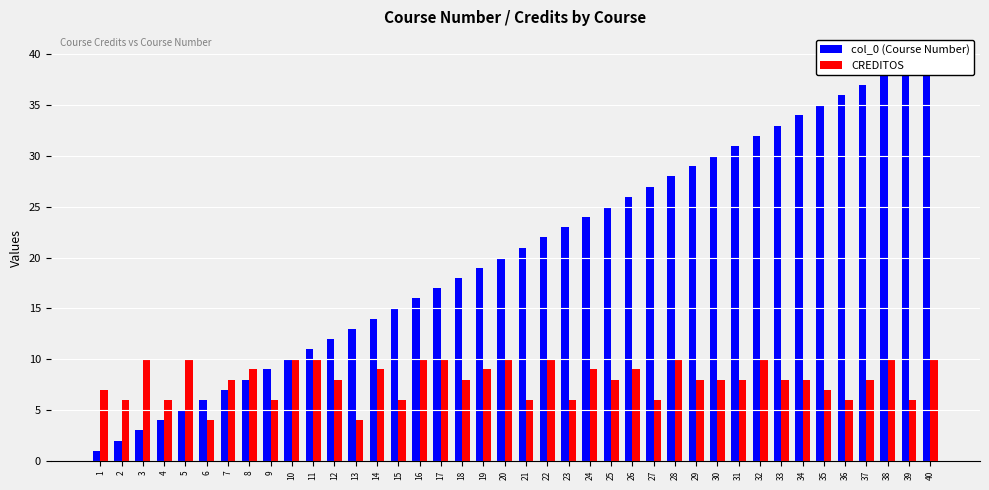

True or false: CREDITOS has a value of 6 at 4.

True